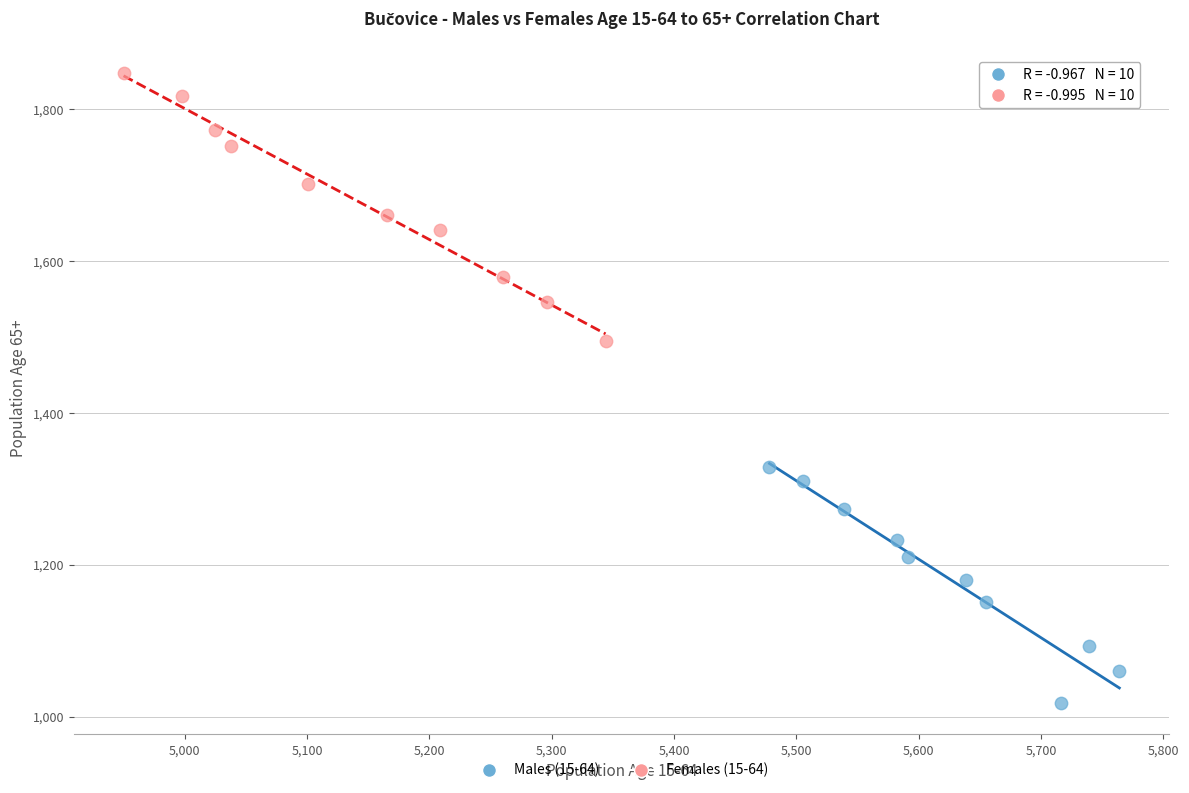

Which series has the widest spread of Y values?

Females (15-64)